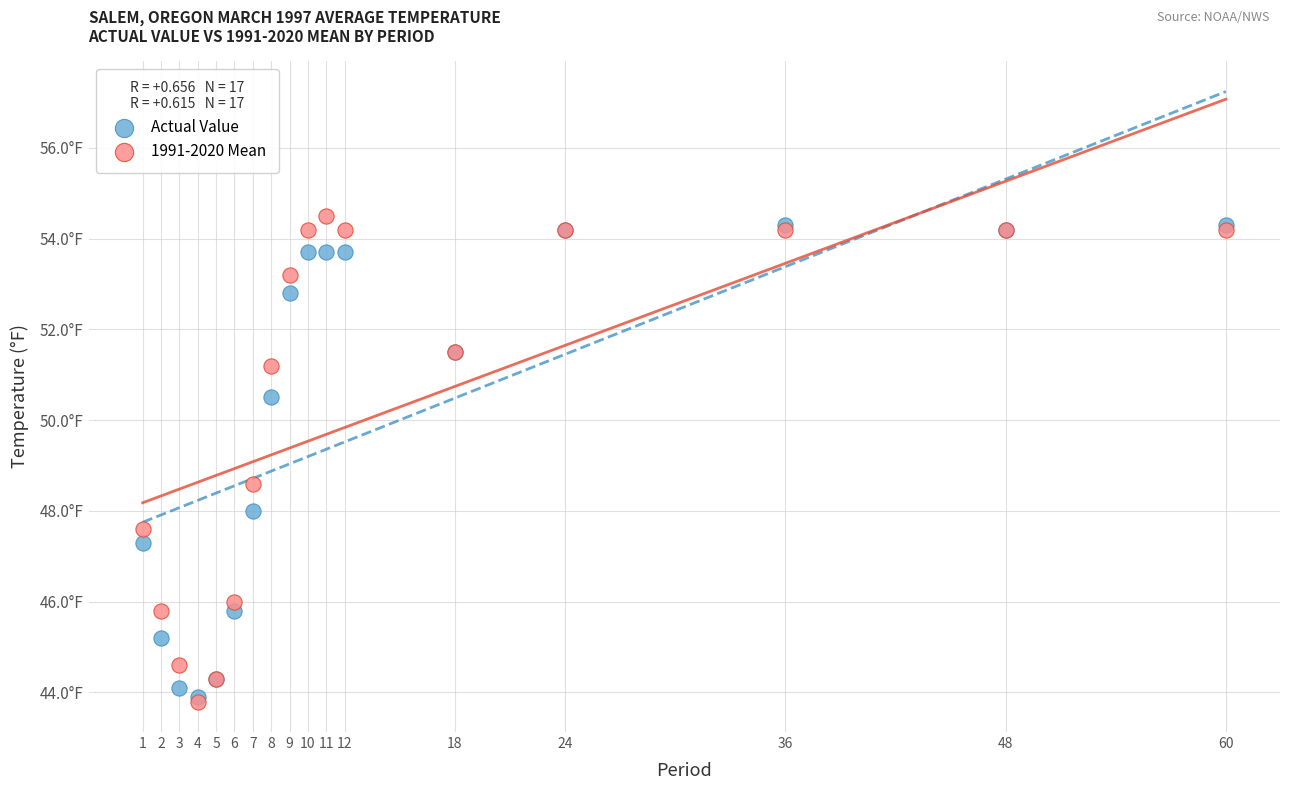

What are all the series names shown in the legend?

Actual Value, 1991-2020 Mean